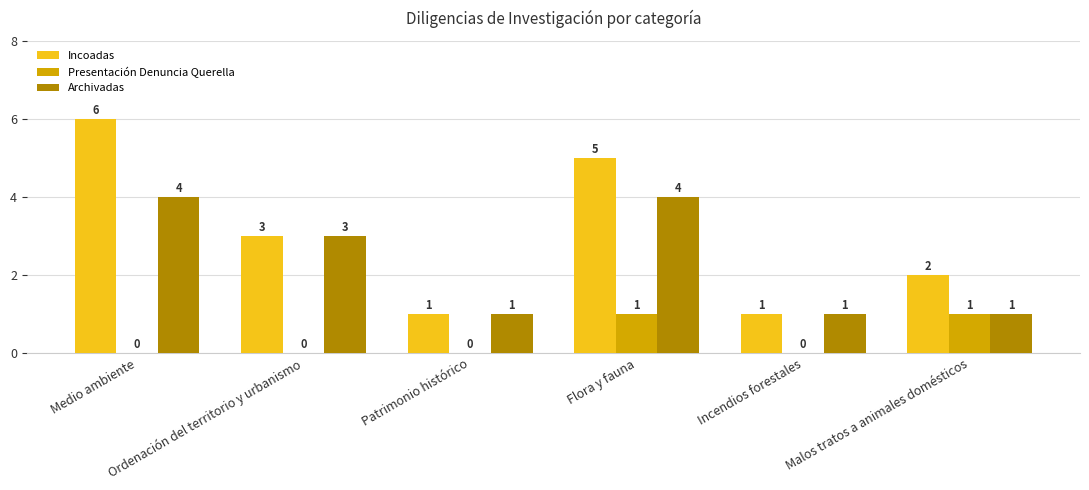

Reading left to right, what are all the values shown in this chart?

Incoadas: Medio ambiente=6	Ordenación del territorio y urbanismo=3	Patrimonio histórico=1	Flora y fauna=5	Incendios forestales=1	Malos tratos a animales domésticos=2
Presentación Denuncia Querella: Medio ambiente=0	Ordenación del territorio y urbanismo=0	Patrimonio histórico=0	Flora y fauna=1	Incendios forestales=0	Malos tratos a animales domésticos=1
Archivadas: Medio ambiente=4	Ordenación del territorio y urbanismo=3	Patrimonio histórico=1	Flora y fauna=4	Incendios forestales=1	Malos tratos a animales domésticos=1